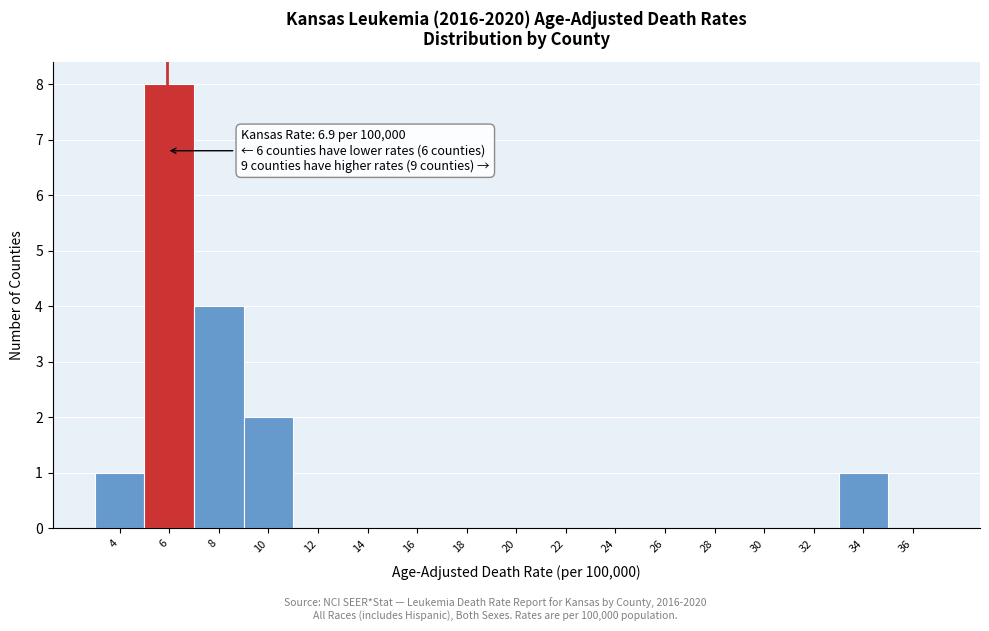

Reading left to right, transcribe all the data shown in this chart.

4=1	6=8	8=4	10=2	12=0	14=0	16=0	18=0	20=0	22=0	24=0	26=0	28=0	30=0	32=0	34=1	36=0